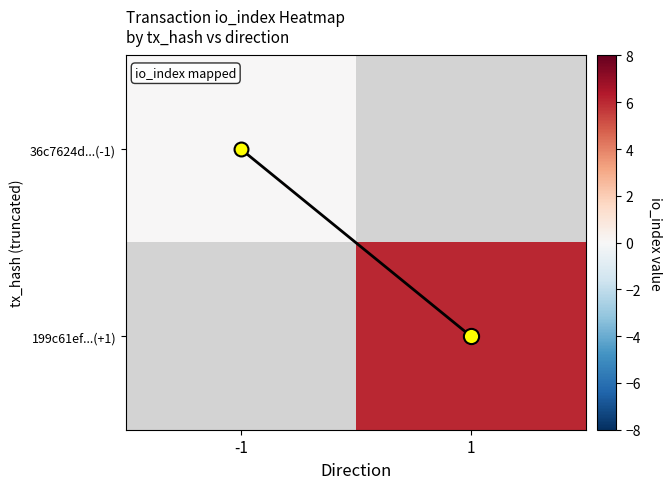

Where is 36c7624d...(-1) nearest to the value 0?

-1